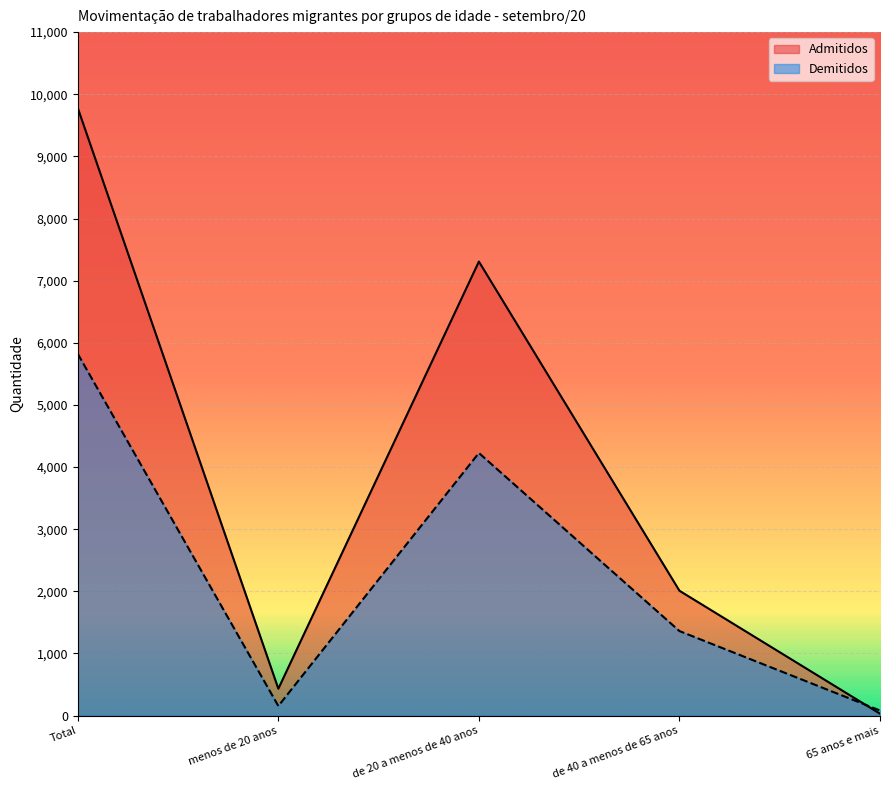

Which series has the widest spread of values?

Admitidos